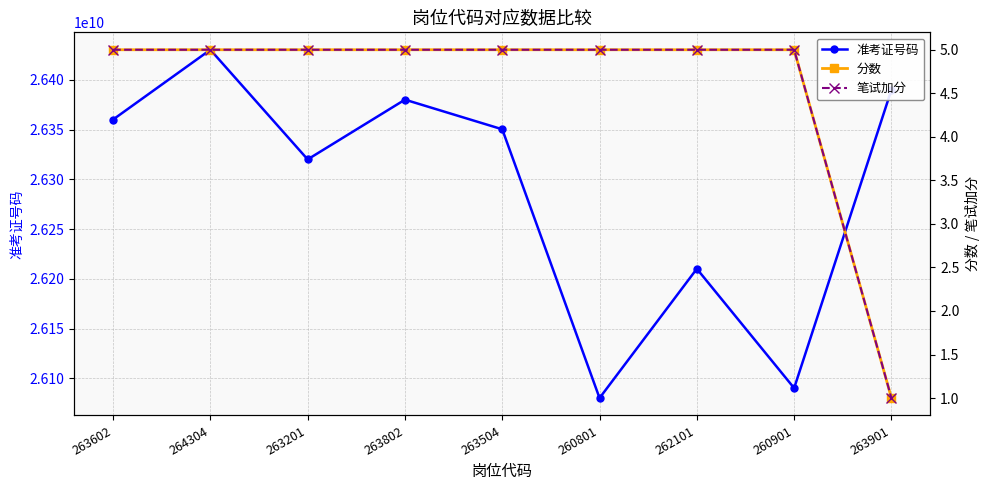

What is the average value of the 分数 series?

5